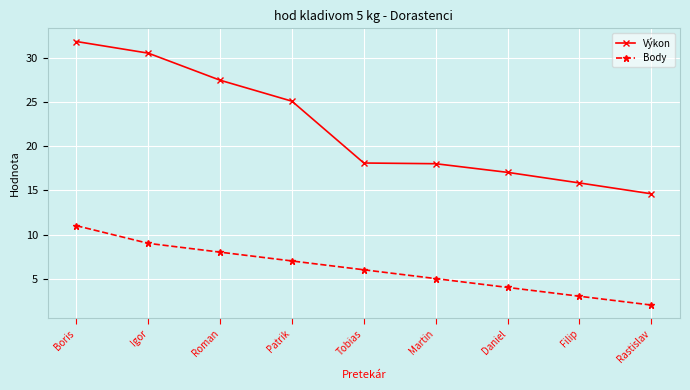

True or false: Body has a value of 3.0 at Martin.

False